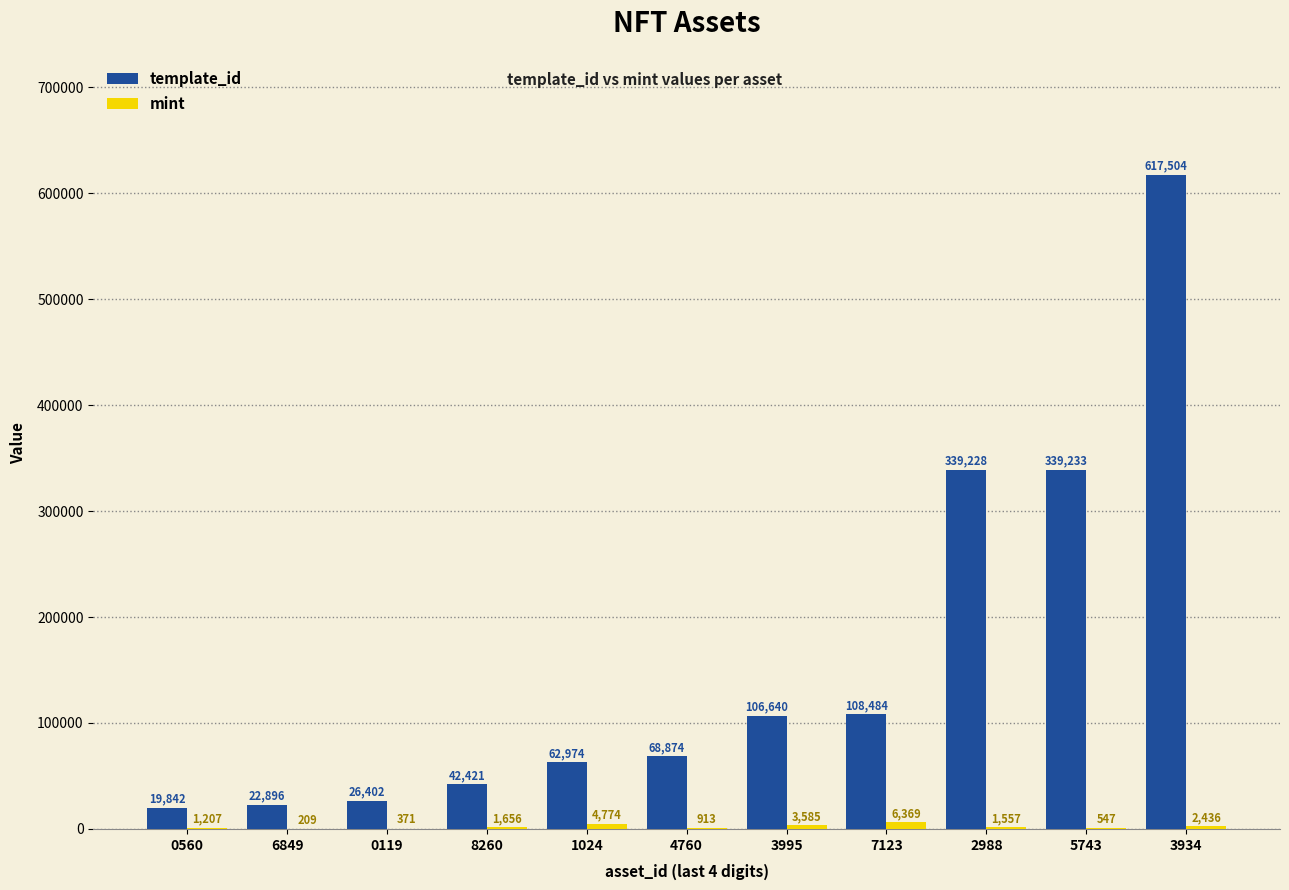

Which series changed the most between 1024 and 3934?

template_id